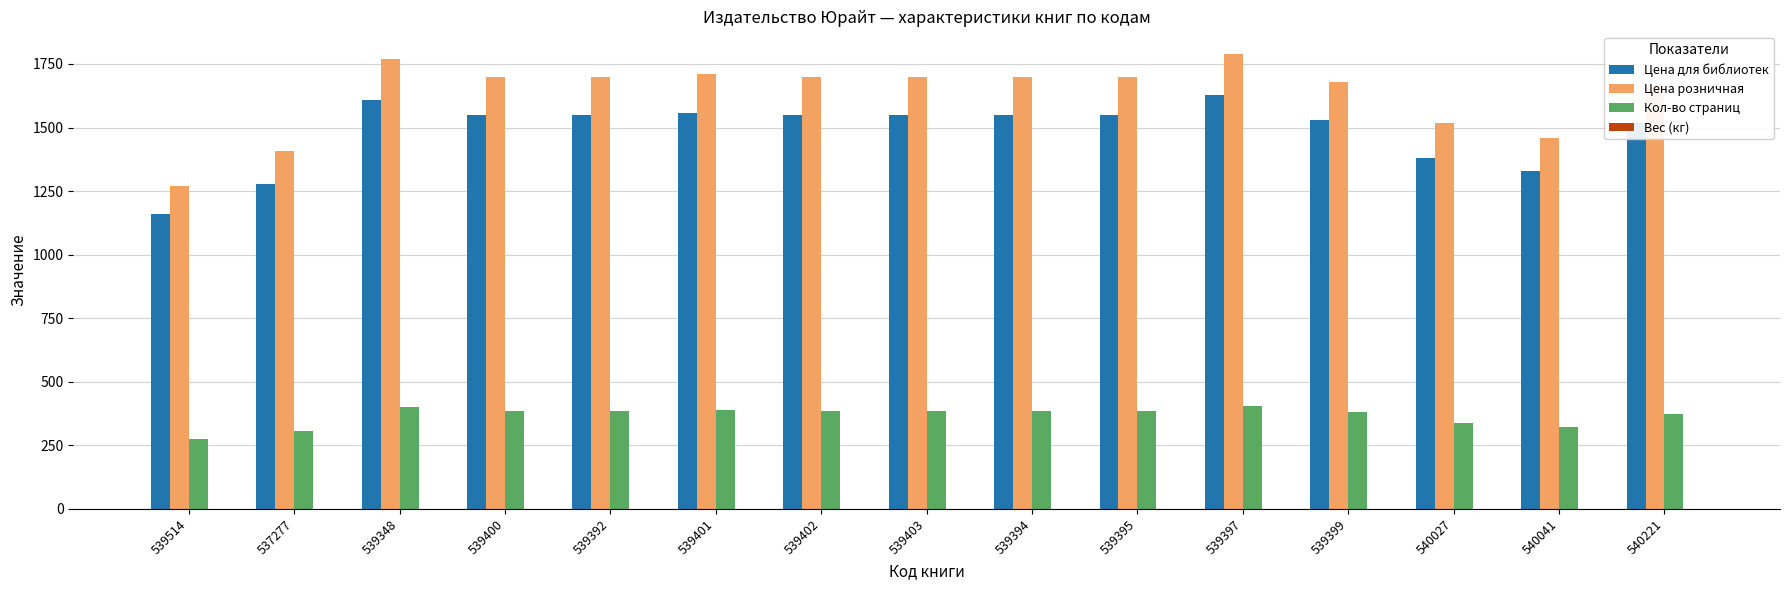

What is the total value across all series at 539394?

3633.6